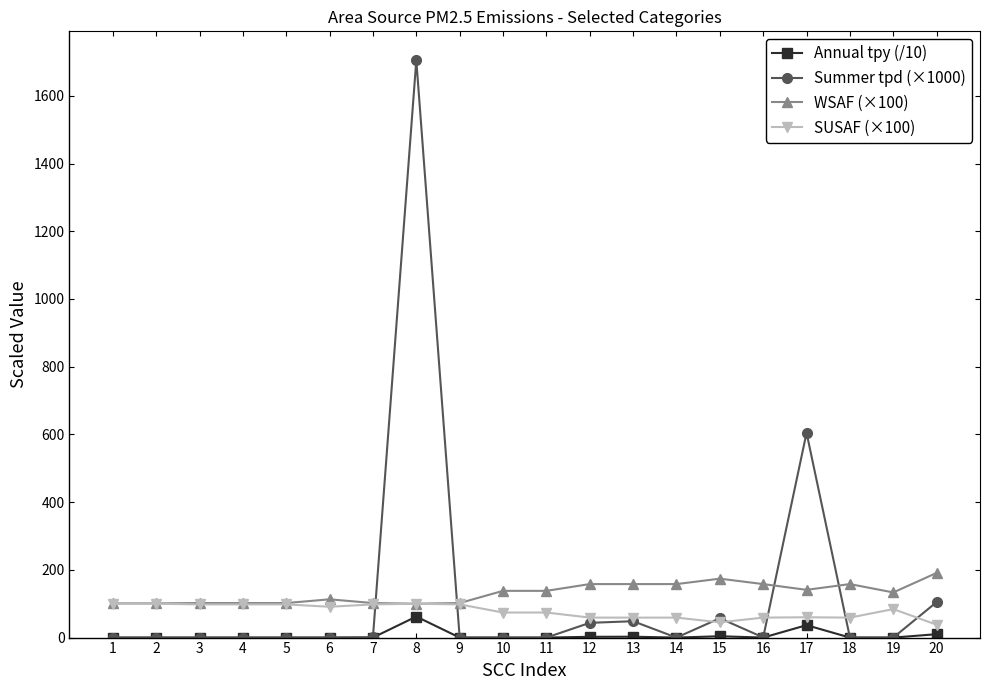

At which category is the sum across all series the highest?

8